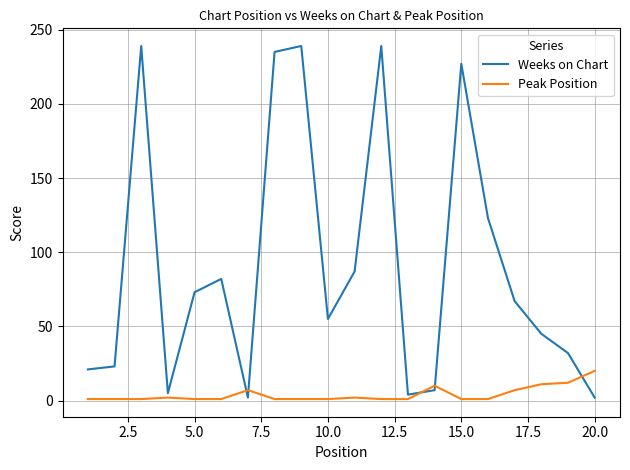

Which series has the largest total across all categories?

Weeks on Chart